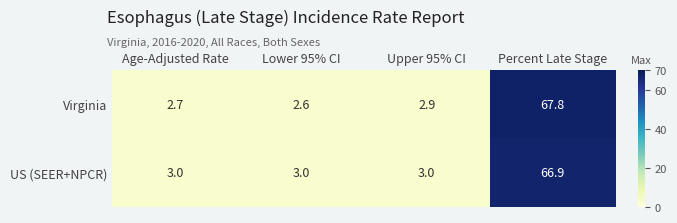

What is the minimum value shown in the chart?

2.6